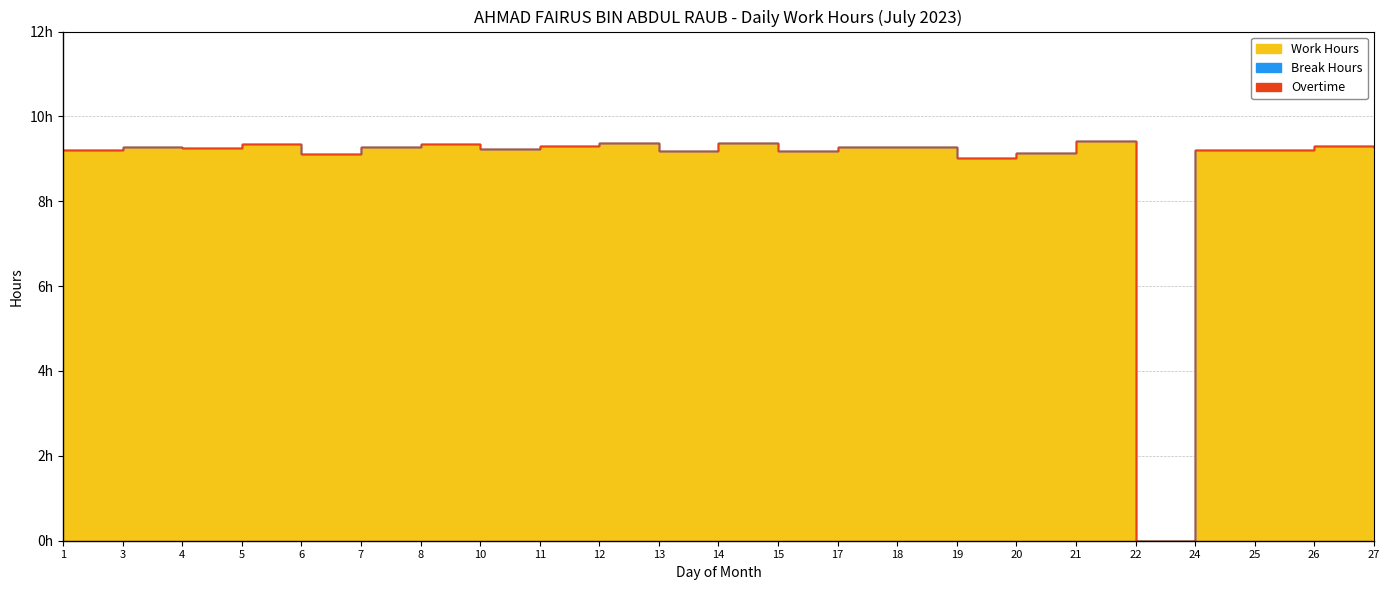

How many lines are shown in the chart?

3